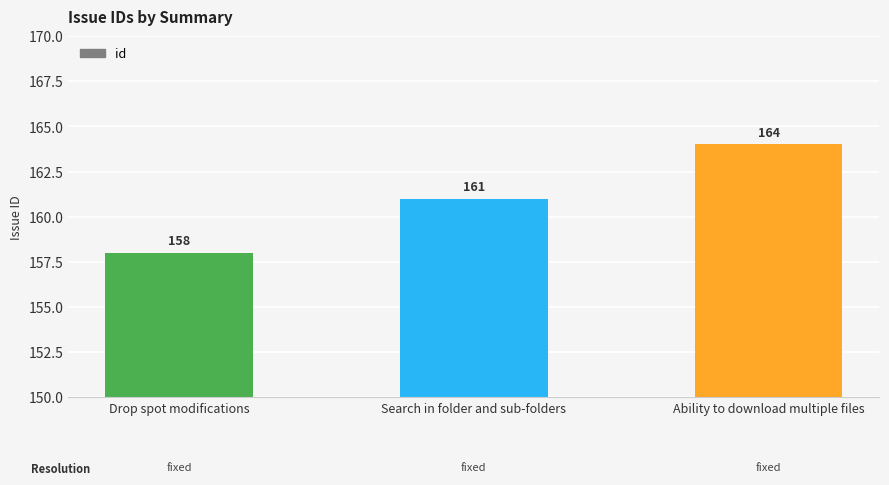

Approximately how many times larger is the value at Ability to download multiple files compared to Drop spot modifications?

1.0